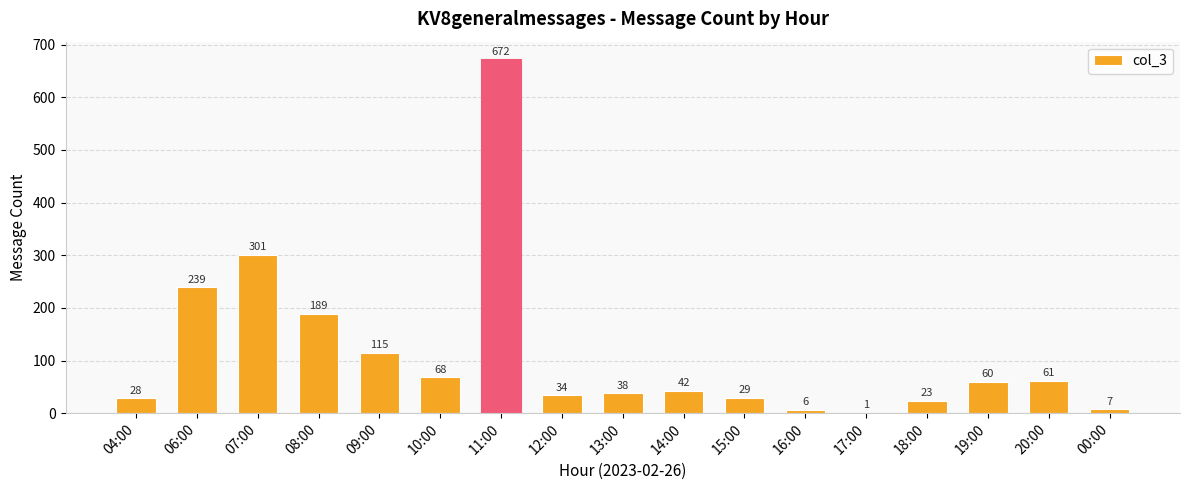

Is it true that the value at 16:00 is 6?

True